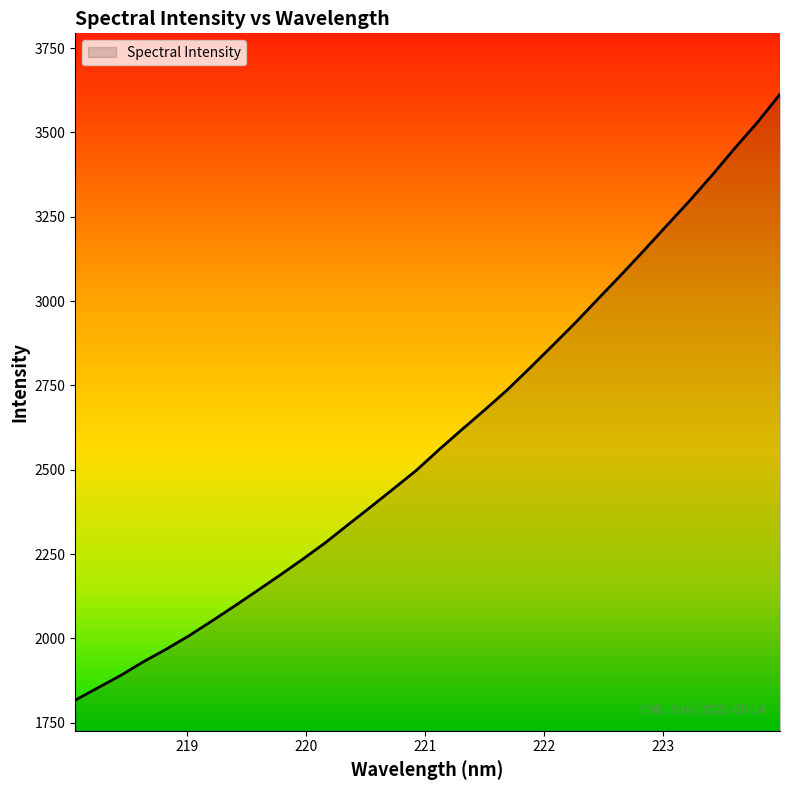

What is the difference between the maximum and minimum values?

1796.2